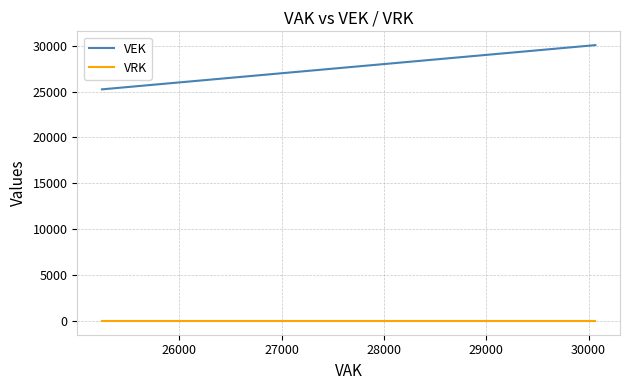

What is the difference between the maximum and minimum values in the VEK series?

4821